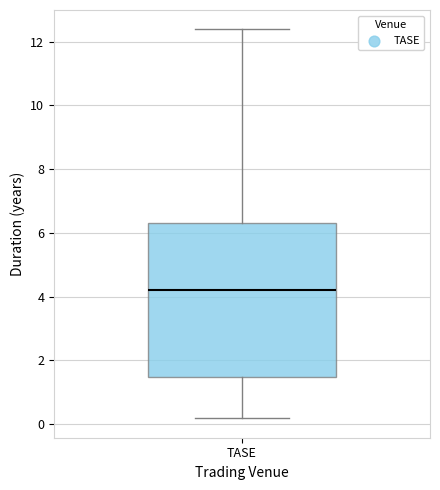

Where does the upper whisker of the box for TASE end on the y-axis? The values are not printed on the chart, so give them approximately, as read against the axis.

12.4